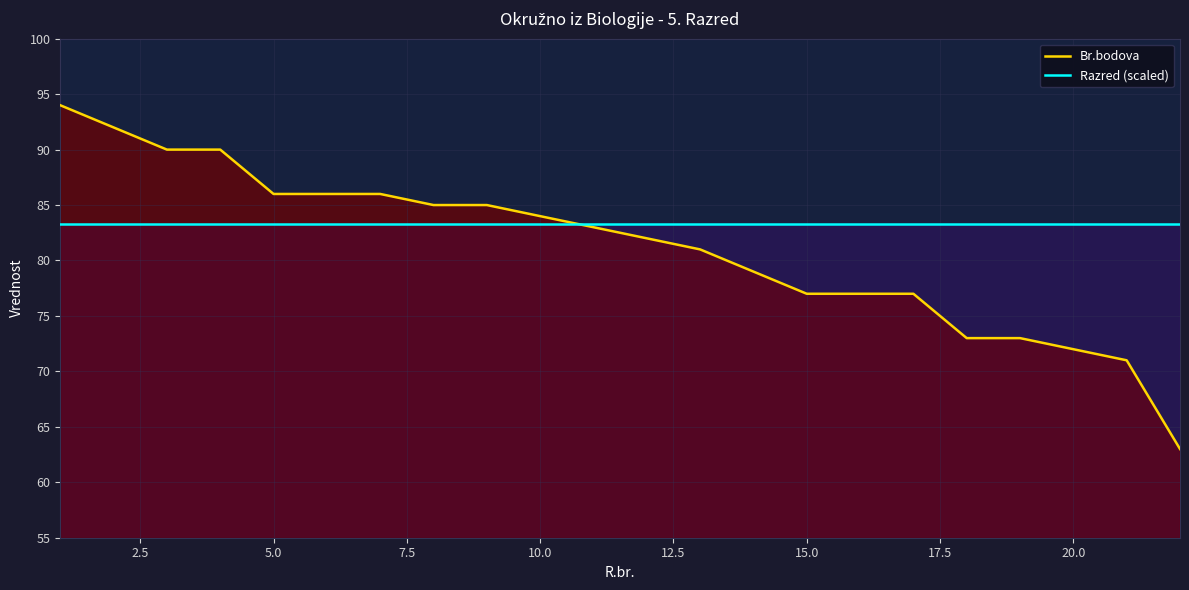

What is the sum of all Razred (scaled) values?

1833.3